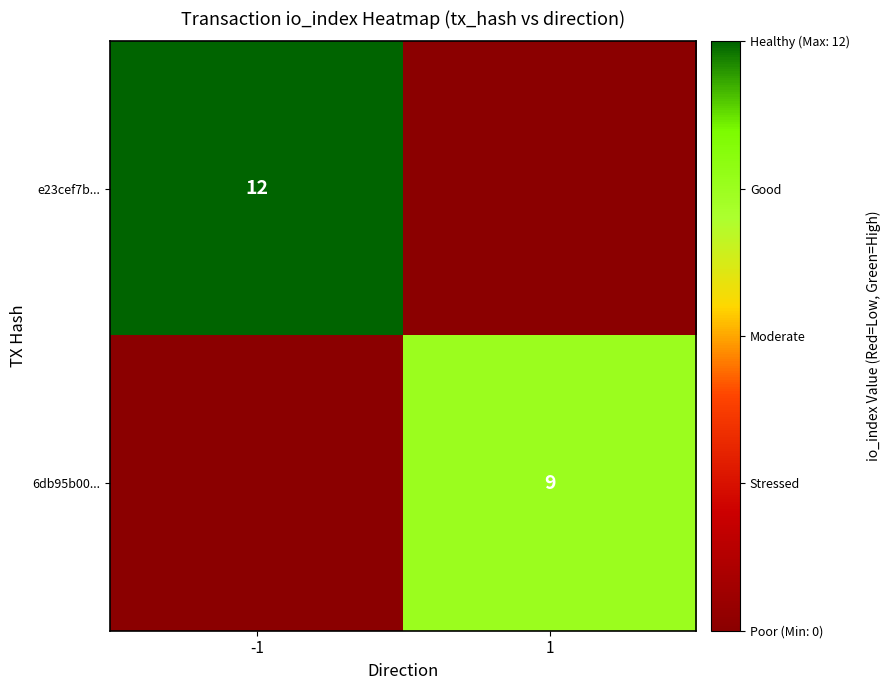

What is the greatest value displayed?

12